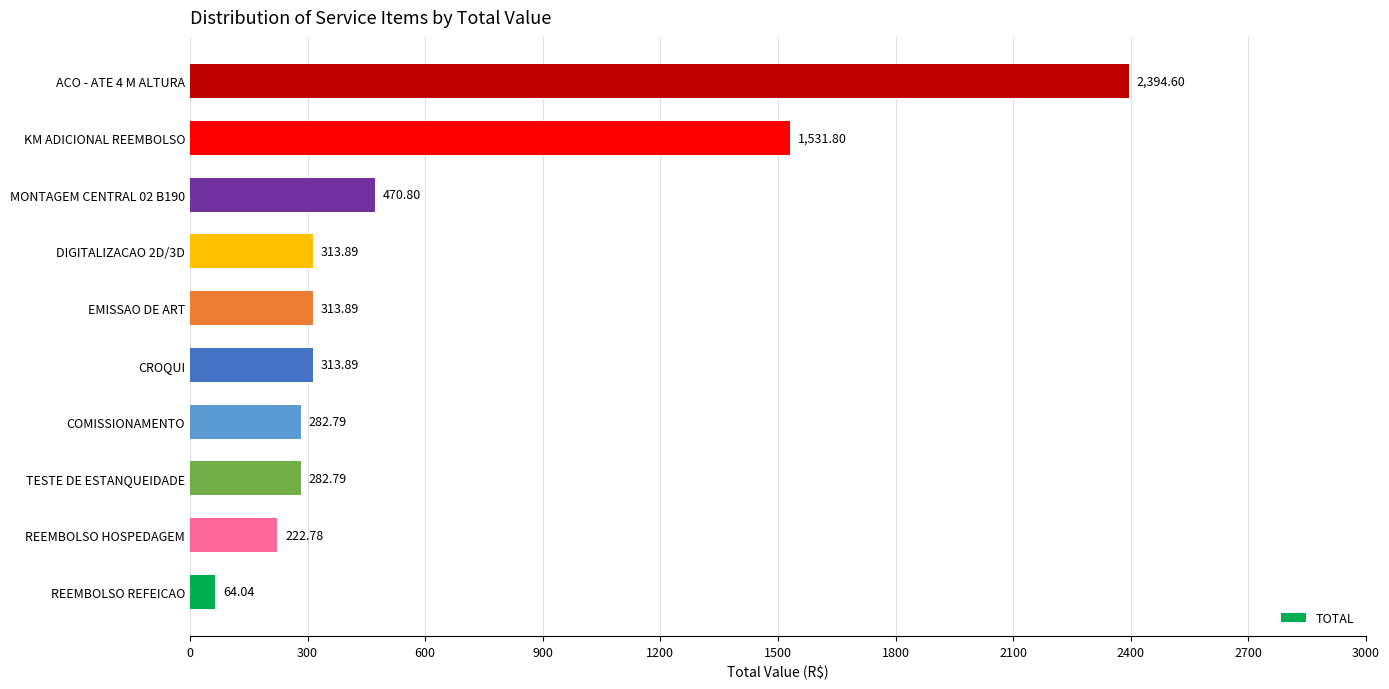

At which label is the value closest to 1229?

KM ADICIONAL REEMBOLSO